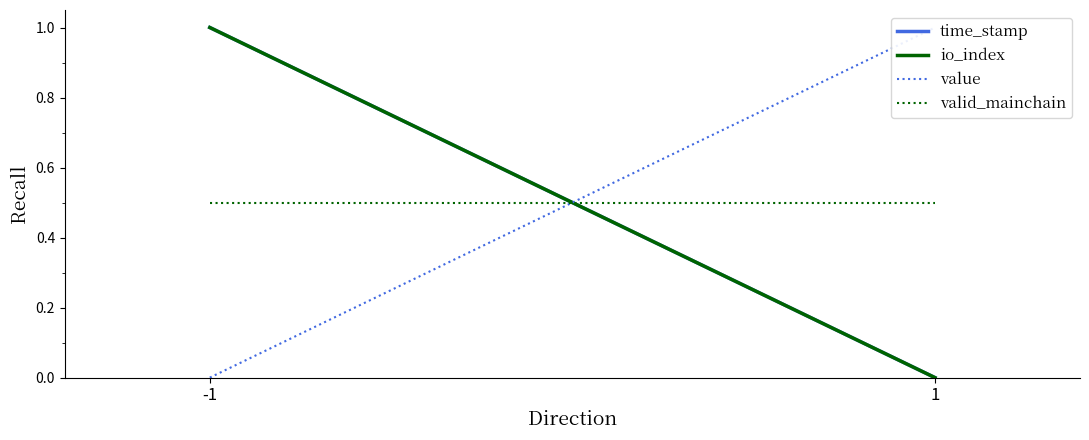

What is the difference between the maximum and minimum values in the io_index series?

1.0